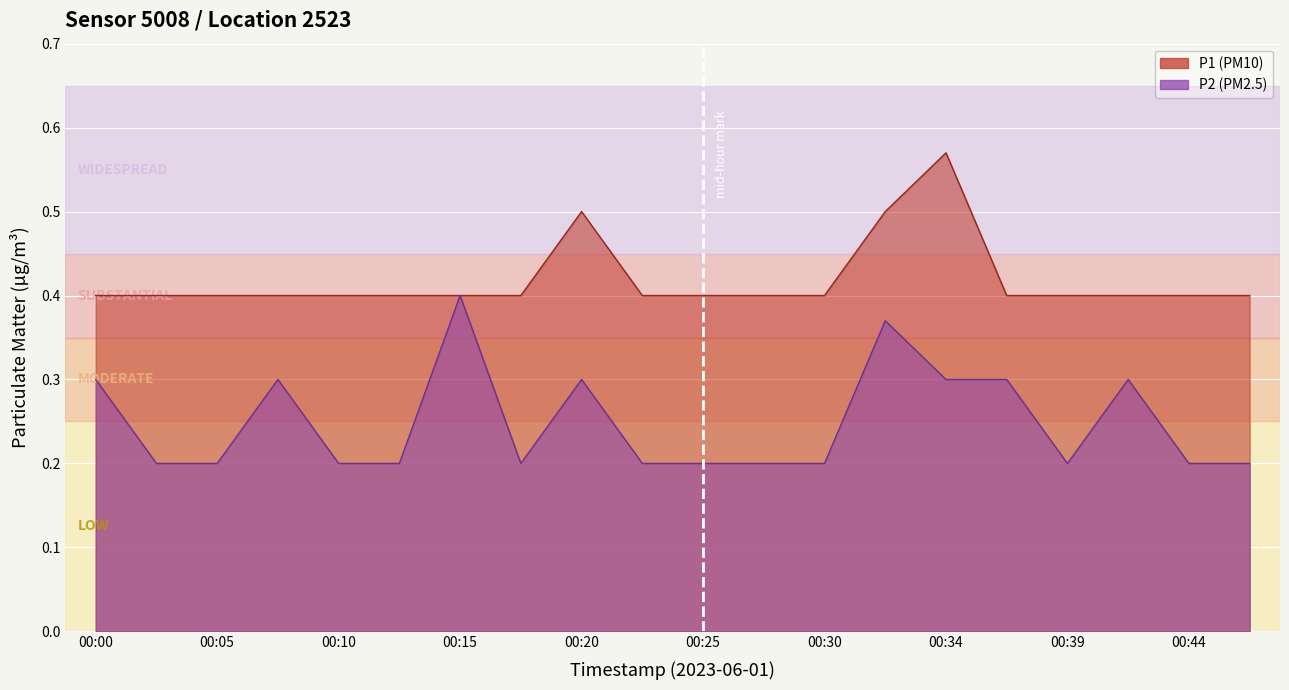

True or false: P2 and P1 intersect in this chart.

False